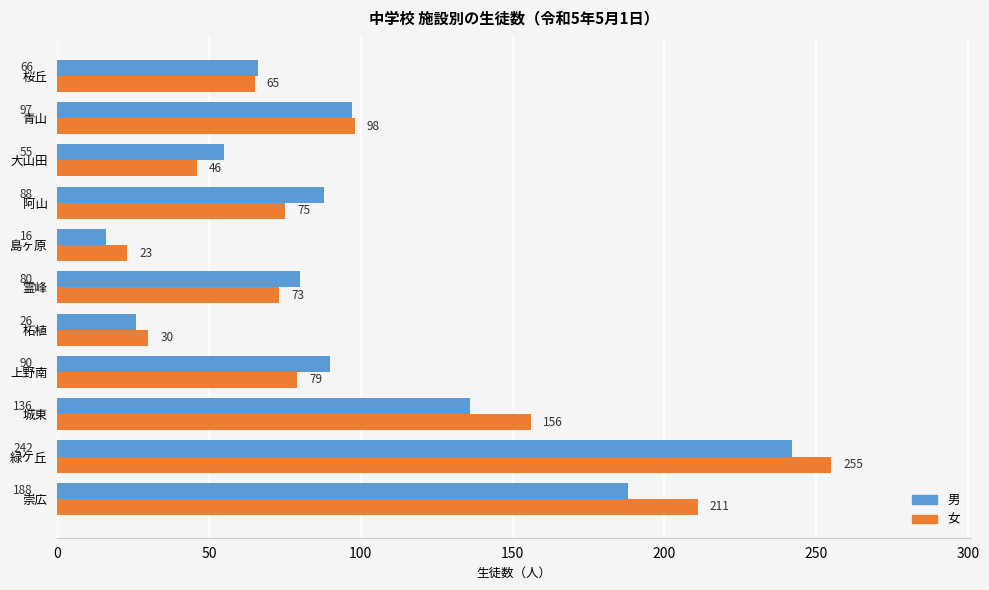

At how many categories does at least one series exceed 27?

10